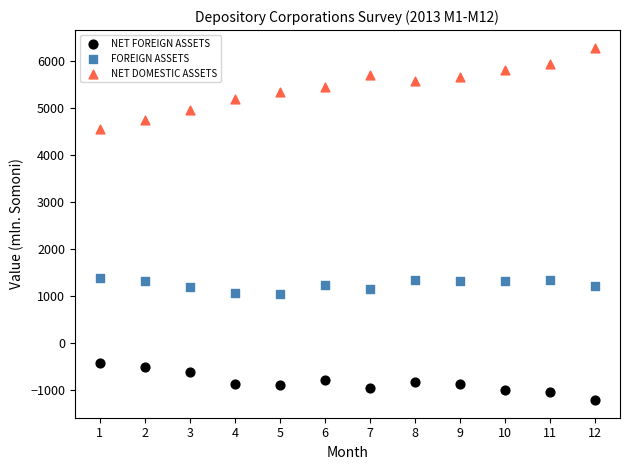

Which series has the widest spread of Y values?

NET DOMESTIC ASSETS